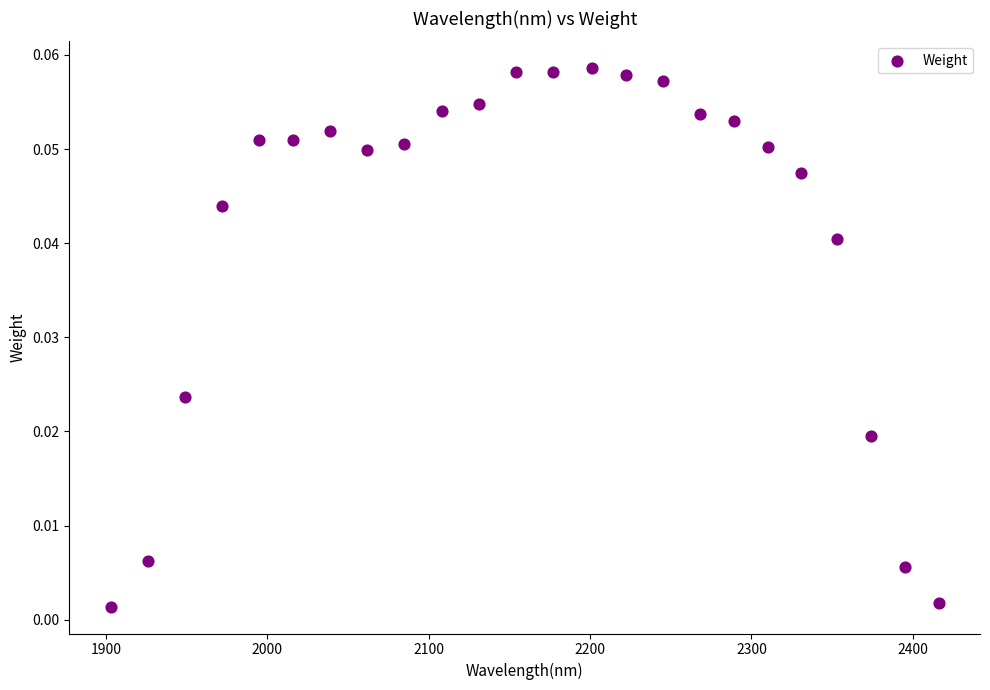

What is the range of X values (max minus min)?

513.0